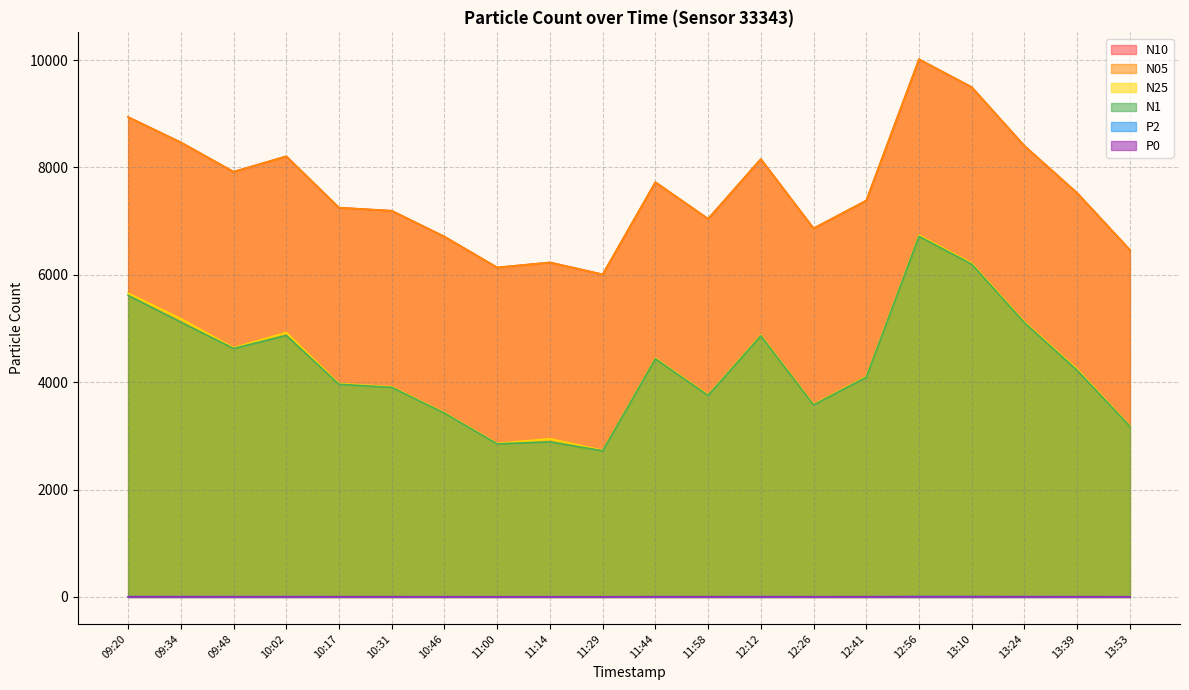

What is the approximate value of N10 at 12:41?

7383.9